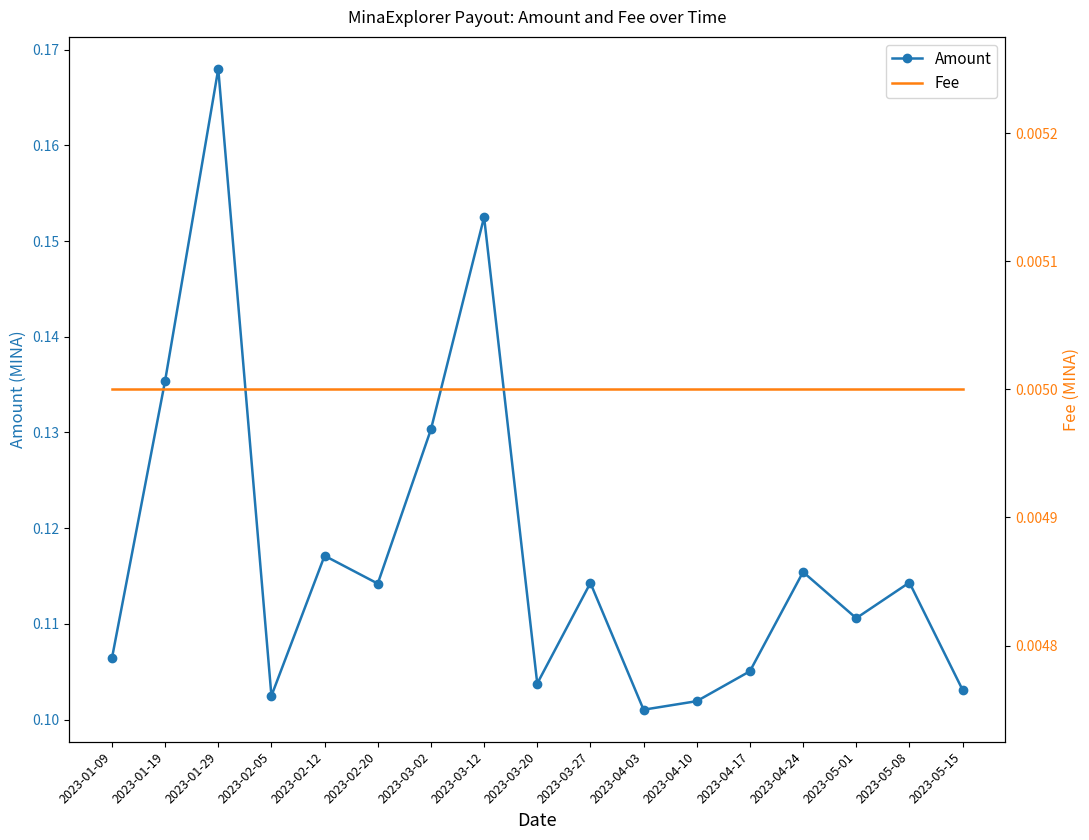

What is the approximate value of Amount at 2023-02-20?

0.1